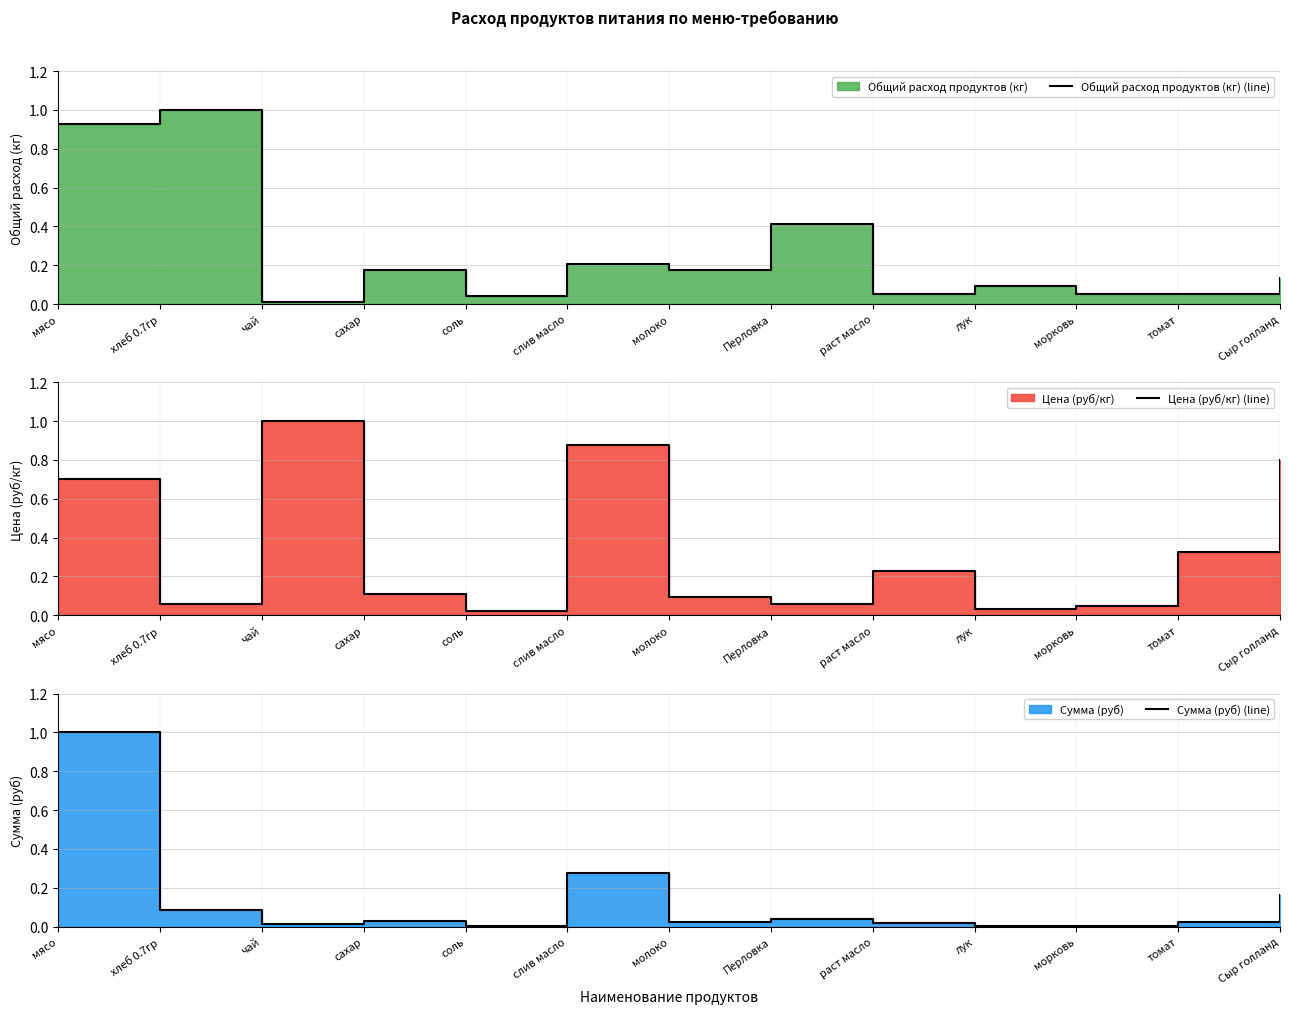

The value of Сумма (руб) (line) at чай is 0.0. True or false?

True